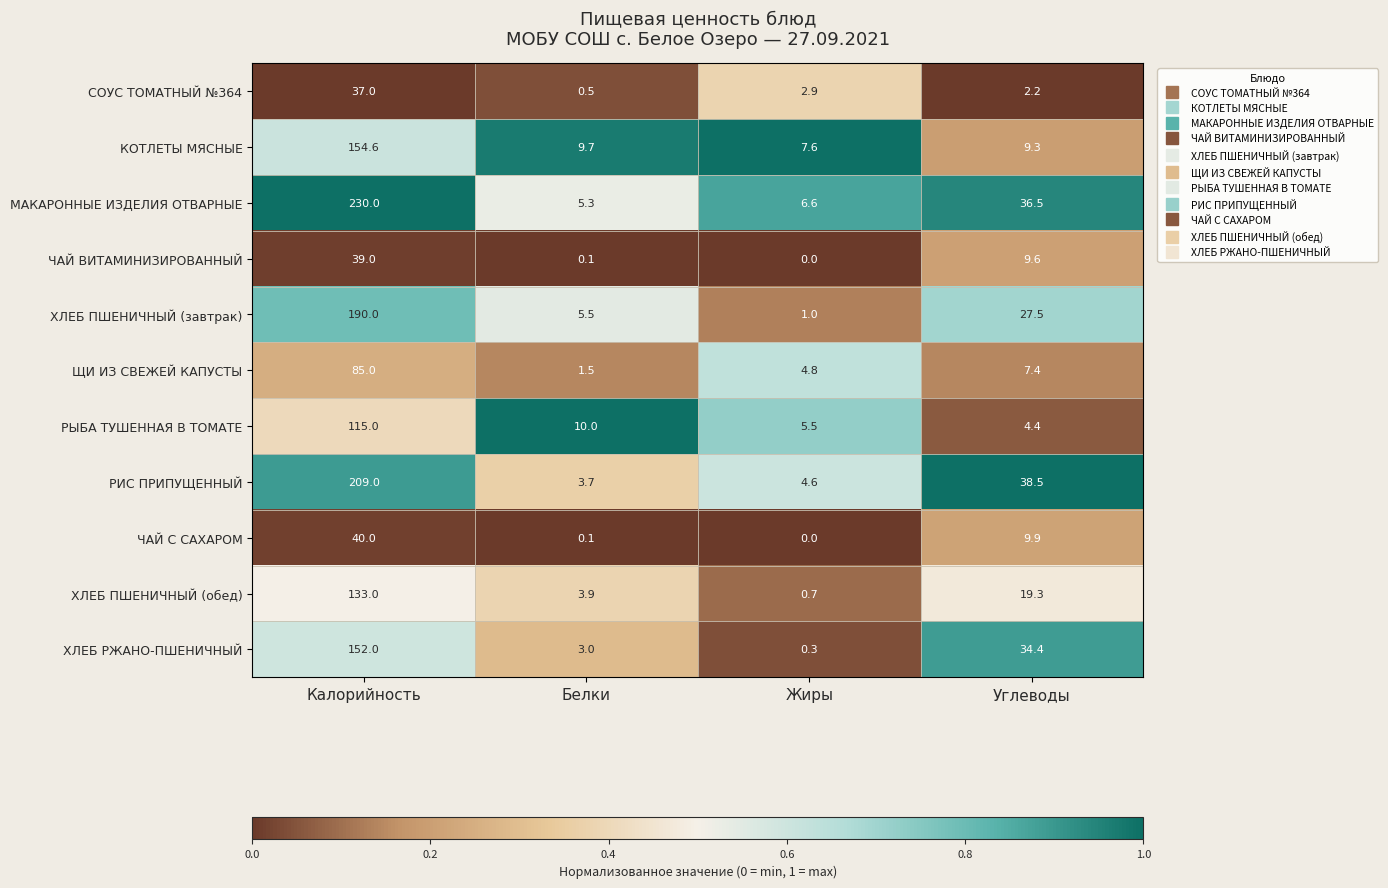

The value of ХЛЕБ ПШЕНИЧНЫЙ (обед) at Жиры is 0.2. True or false?

False